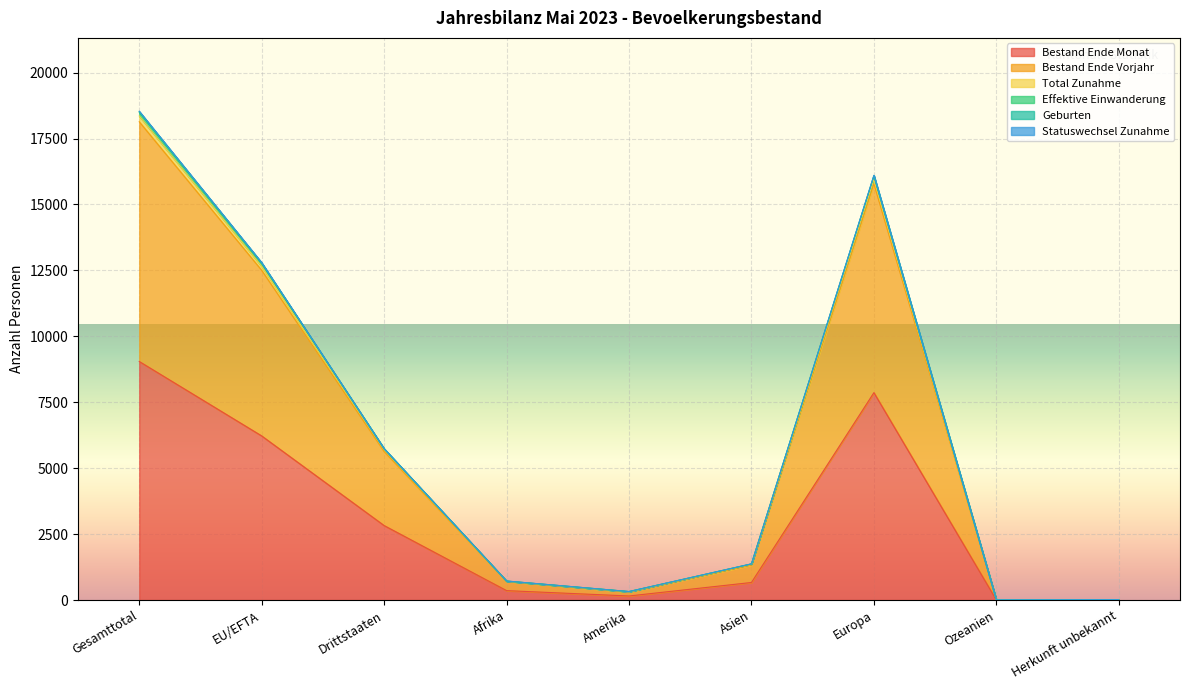

The value of Bestand Ende Monat at Gesamttotal is 15766. True or false?

False